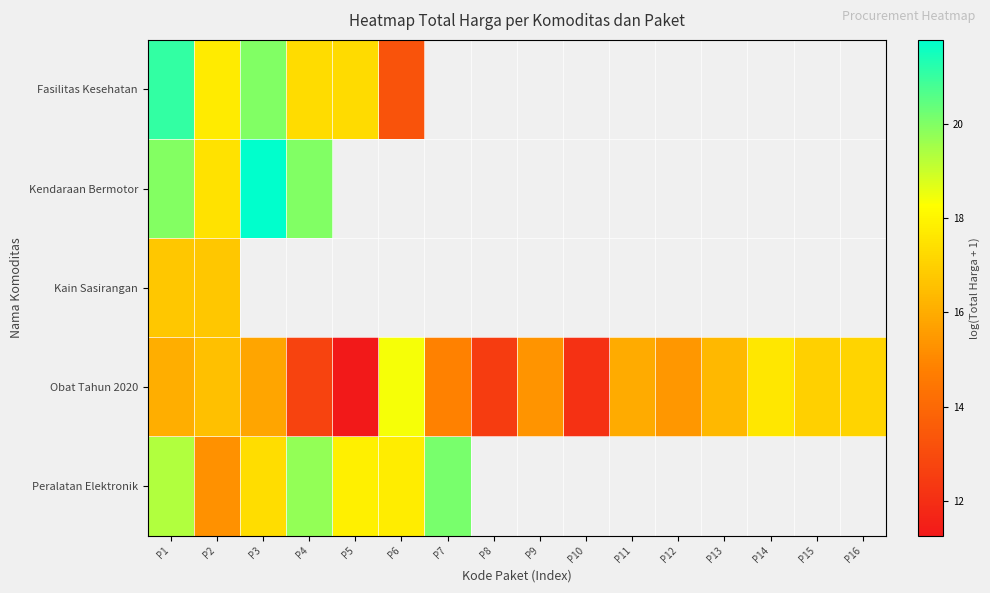

How many values in Fasilitas Kesehatan are above zero?

6